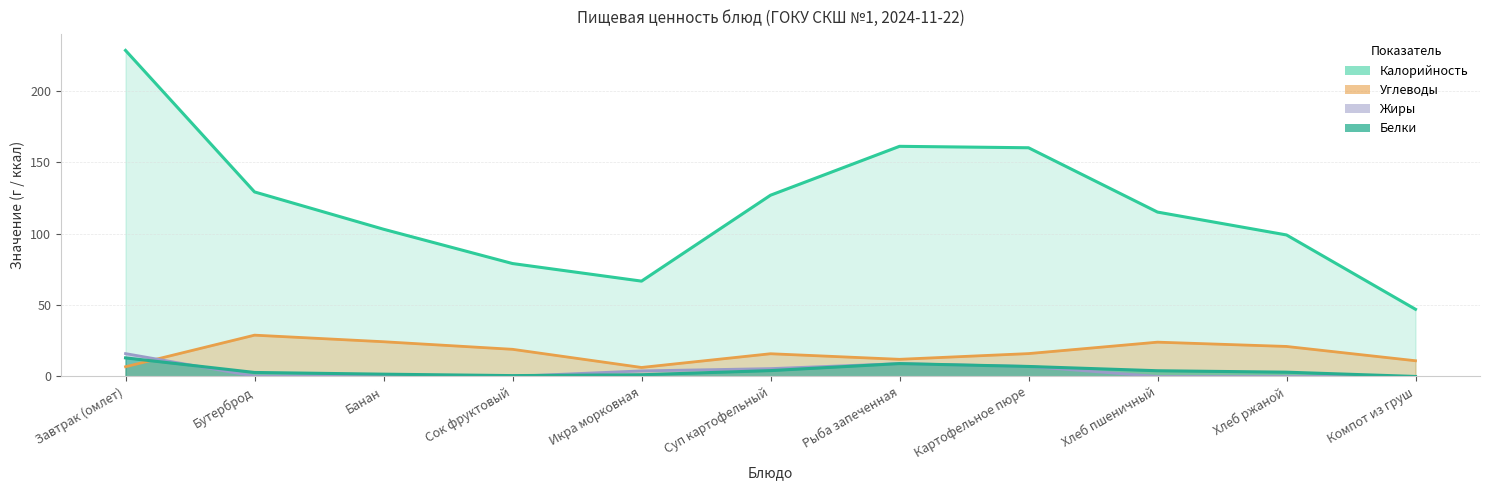

How many lines are shown in the chart?

4